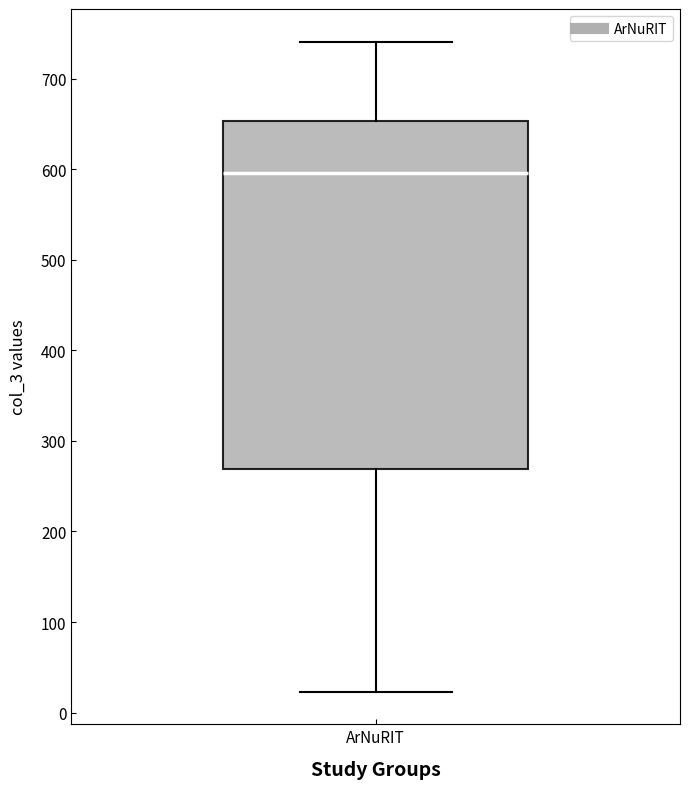

Transcribe this box plot: give where the median line is, the range the box spans, and where the two whiskers end, as read against the y-axis. The values are not printed on the chart, so give them approximately, as read against the axis.

median 600, box 270 to 650, whiskers 20 to 740